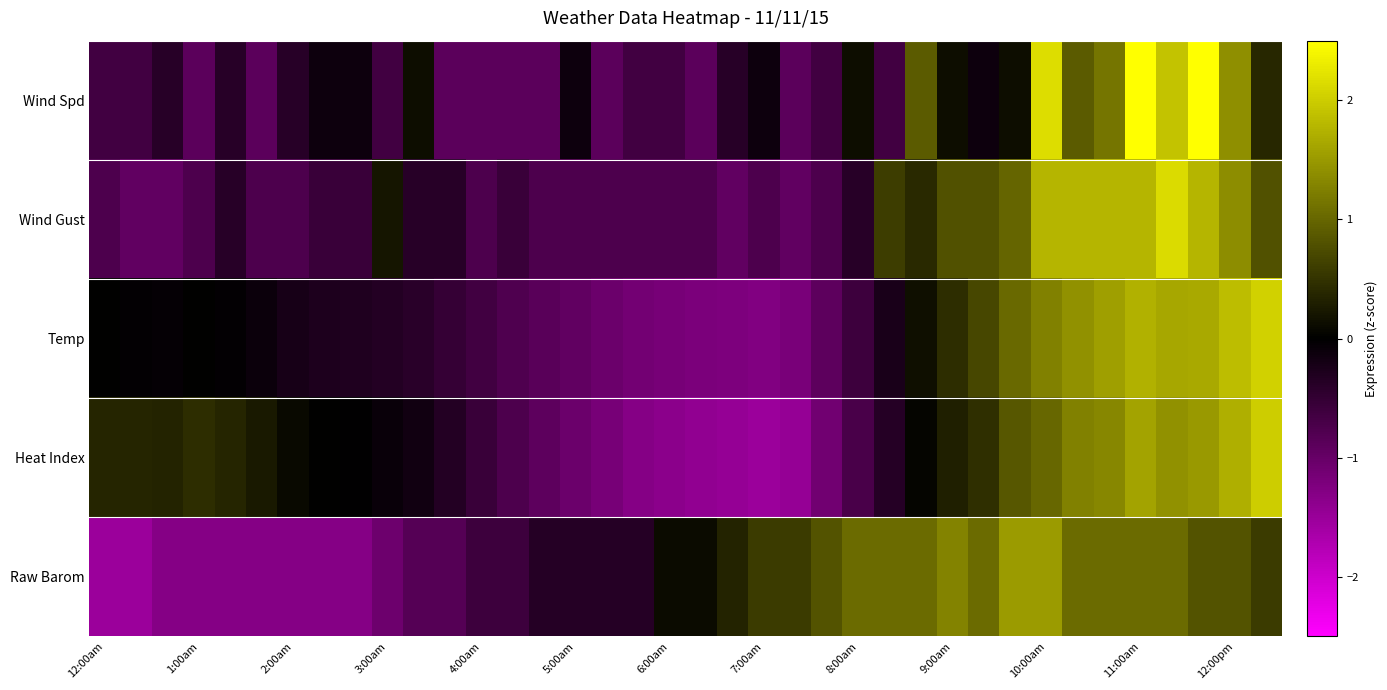

Reading left to right, what are all the values shown in this chart?

Wind Spd: -0.6	-0.6	-0.4	-0.9	-0.4	-0.9	-0.4	-0.1	-0.1	-0.6	0.1	-0.9	-0.9	-0.9	-0.9	-0.1	-0.9	-0.6	-0.6	-0.9	-0.4	-0.1	-0.9	-0.6	0.1	-0.6	0.9	0.1	-0.1	0.1	2.2	0.9	1.1	2.7	1.9	2.7	1.4	0.4
Wind Gust: -0.8	-1.0	-1.0	-0.8	-0.4	-0.8	-0.8	-0.6	-0.6	0.2	-0.4	-0.4	-0.8	-0.6	-0.8	-0.8	-0.8	-0.8	-0.8	-0.8	-1.0	-0.8	-1.0	-0.8	-0.4	0.6	0.4	0.8	0.8	1.0	1.8	1.8	1.8	1.8	2.1	1.8	1.4	0.8
Temp: 0.0	-0.0	-0.1	0.0	-0.0	-0.1	-0.2	-0.3	-0.3	-0.3	-0.4	-0.5	-0.6	-0.8	-0.9	-1.0	-1.0	-1.1	-1.2	-1.2	-1.2	-1.3	-1.2	-0.9	-0.6	-0.2	0.1	0.4	0.7	1.0	1.3	1.4	1.6	1.7	1.6	1.6	1.9	2.0
Heat Index: 0.4	0.4	0.3	0.4	0.4	0.2	0.1	0.0	-0.0	-0.1	-0.2	-0.3	-0.6	-0.7	-0.9	-1.0	-1.2	-1.3	-1.4	-1.4	-1.5	-1.5	-1.5	-1.1	-0.7	-0.4	0.0	0.3	0.5	0.8	1.0	1.3	1.3	1.6	1.4	1.5	1.7	2.0
Raw Barom: -1.5	-1.5	-1.3	-1.3	-1.3	-1.3	-1.3	-1.3	-1.3	-1.1	-0.8	-0.8	-0.6	-0.6	-0.4	-0.4	-0.4	-0.4	0.1	0.1	0.3	0.6	0.6	0.8	1.0	1.0	1.0	1.3	1.0	1.5	1.5	1.0	1.0	1.0	1.0	0.8	0.8	0.6